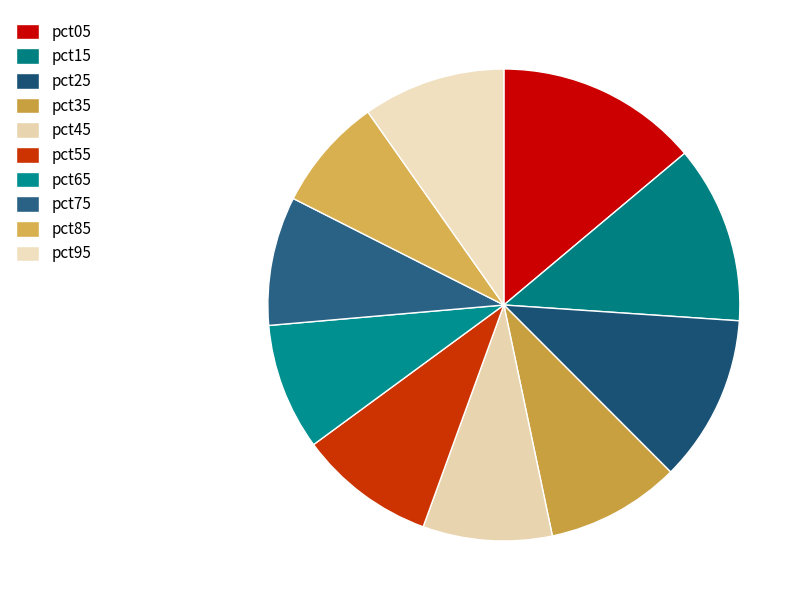

Approximately how many times larger is the value at pct85 compared to pct25?

0.7